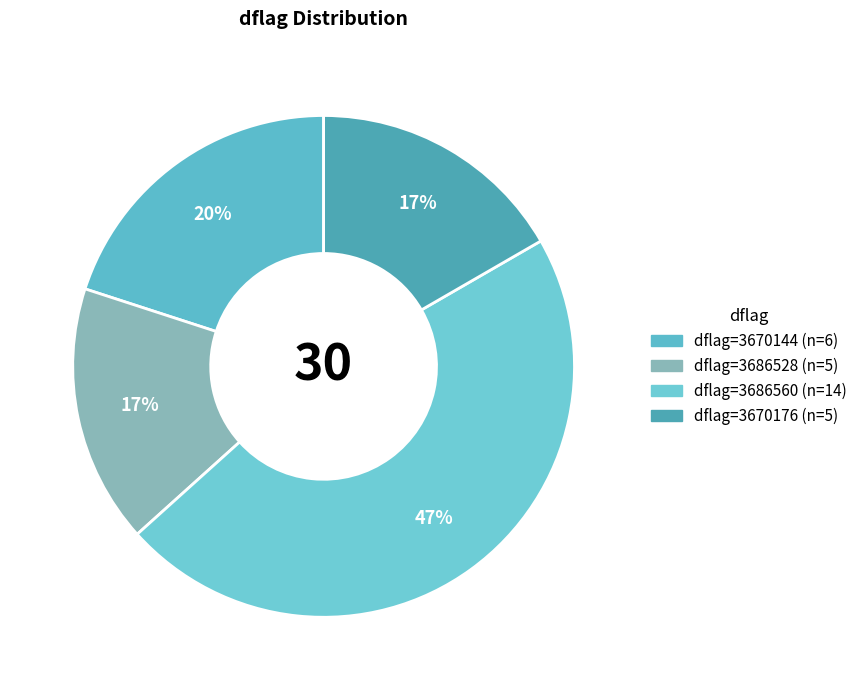

How many slices are in this pie chart?

4